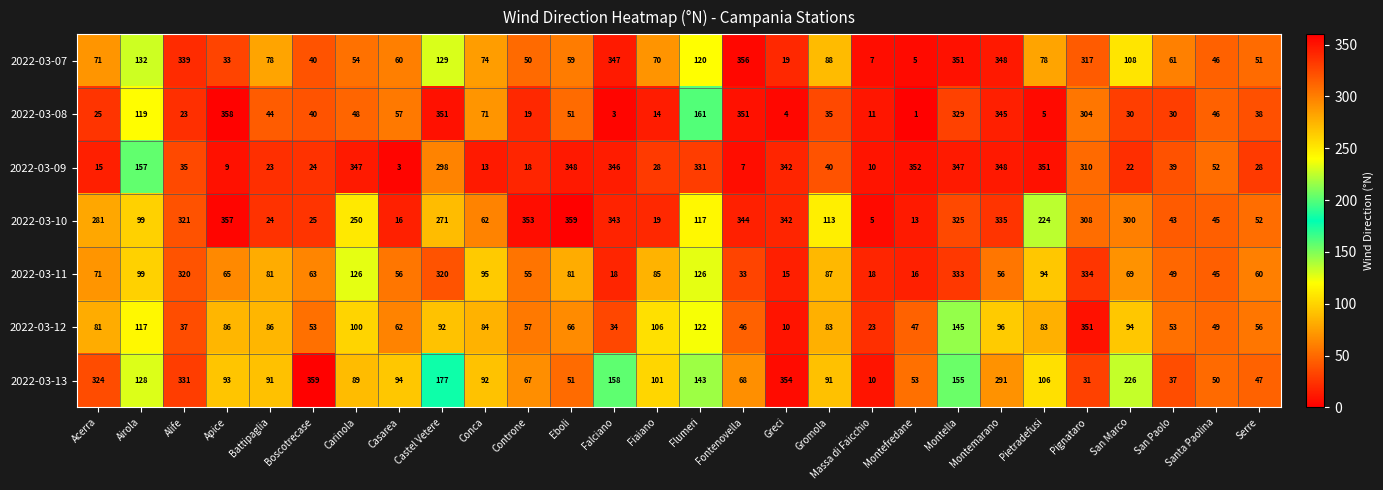

Between Battipaglia and Boscotrecase, which series saw the biggest shift?

2022-03-13